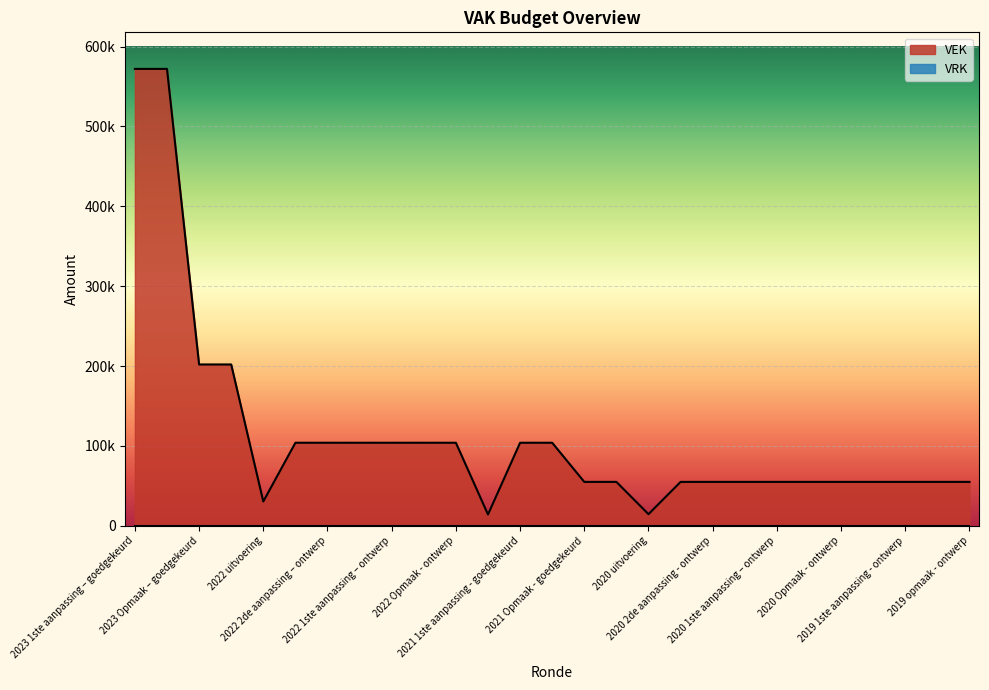

Reading left to right, list all the values displayed in this chart.

572000	572000	202000	202000	30476	104000	104000	104000	104000	104000	104000	14162	104000	104000	55000	55000	14592	55000	55000	55000	55000	55000	55000	55000	55000	55000	55000